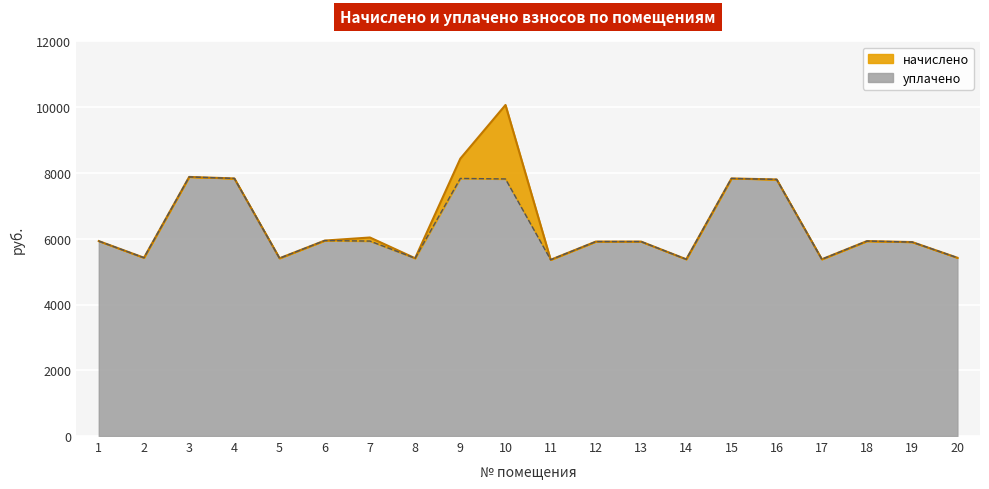

What is the value of the уплачено point at the 3rd from the left?

7879.7